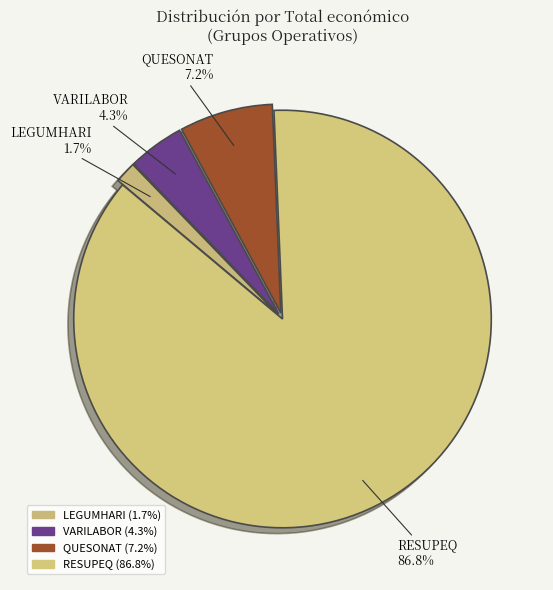

What is the change in value from QUESONAT to RESUPEQ?

+2749012